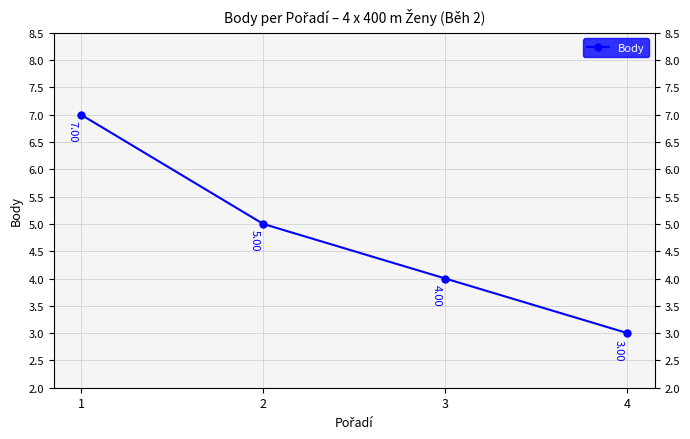

At which category does the chart reach its minimum across all series?

4